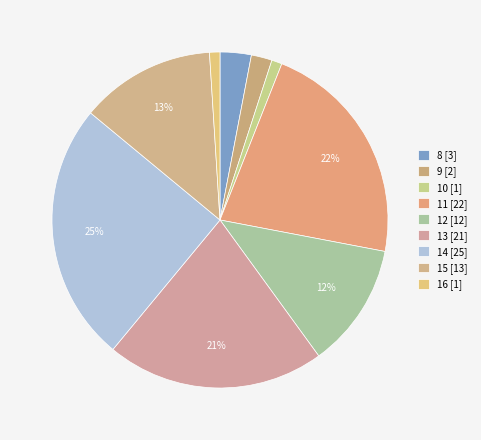

To the nearest percent, what is the average slice percentage?

11%